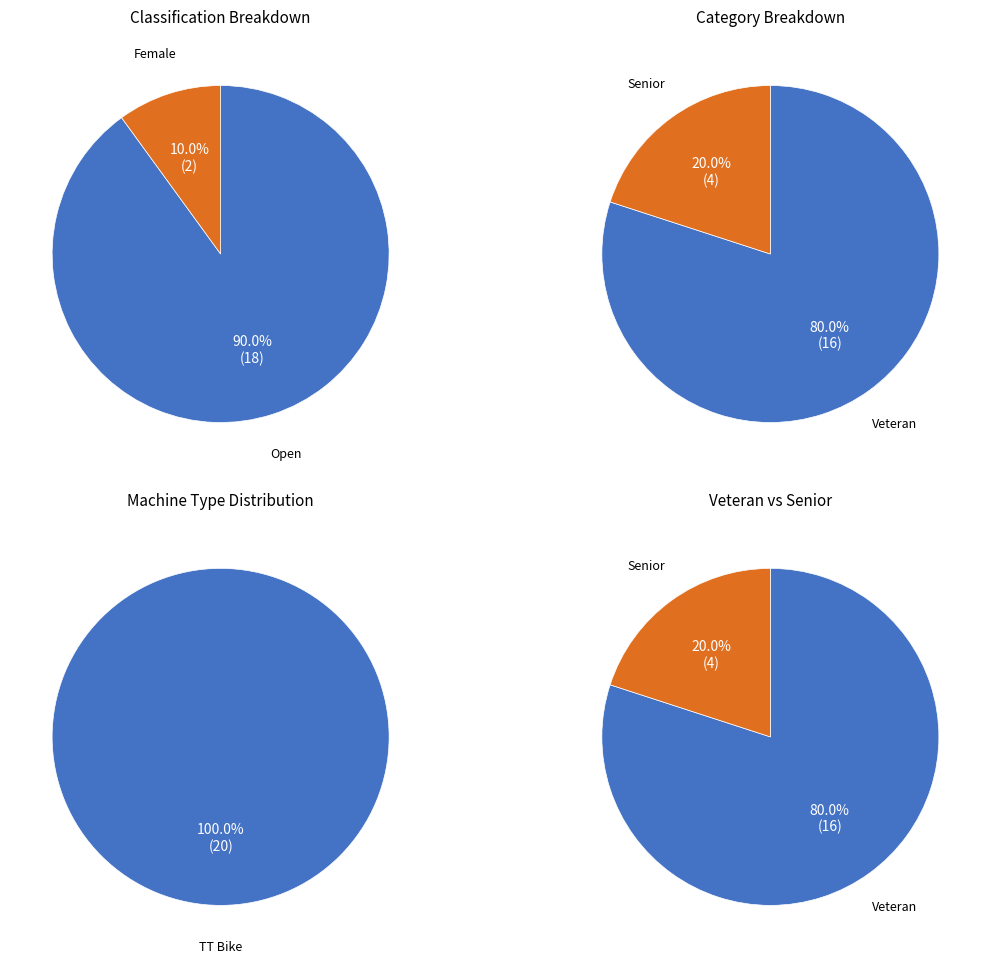

Which series has the widest spread of values?

Veteran